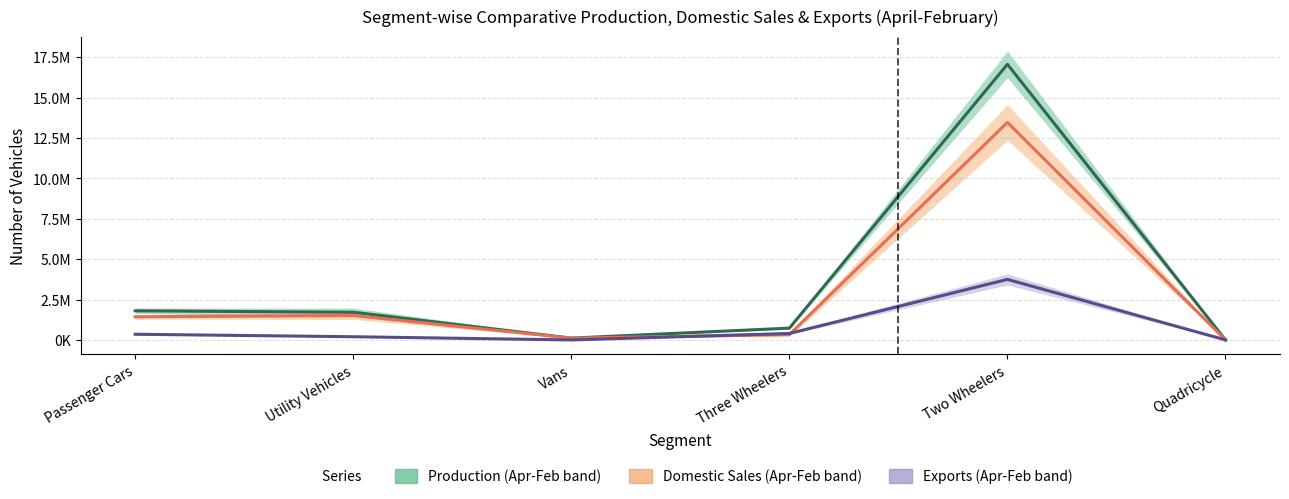

True or false: Production 2022-23 and Production 2021-22 intersect in this chart.

False